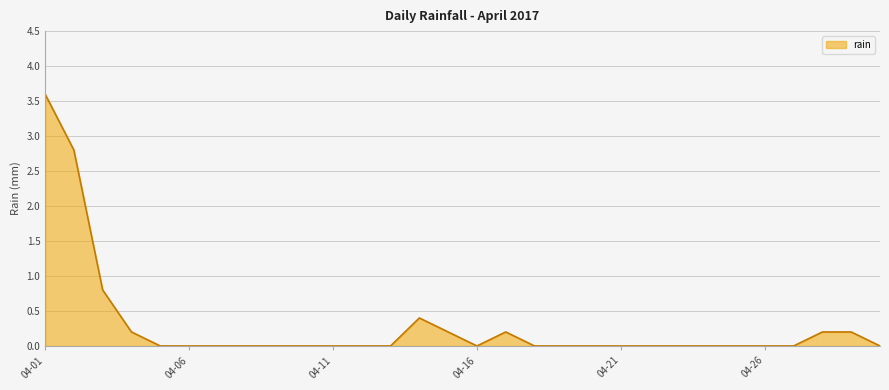

What is the maximum value shown in the chart?

3.6